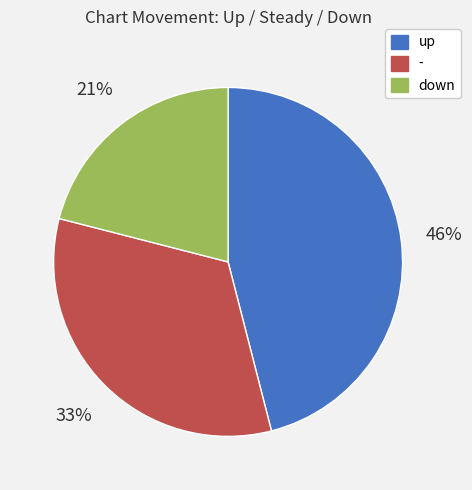

What percentage is the up slice, to the nearest percent?

46%